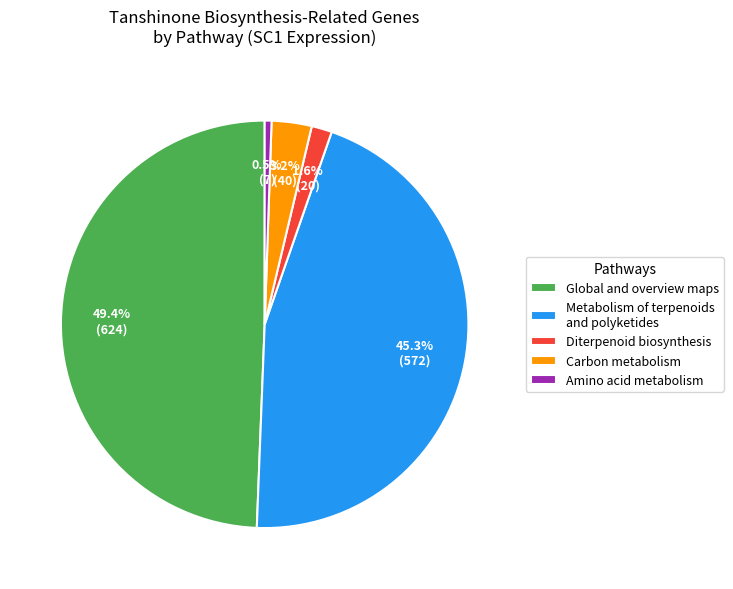

What is the ratio of the value at Amino acid metabolism to the value at Diterpenoid biosynthesis?

0.3